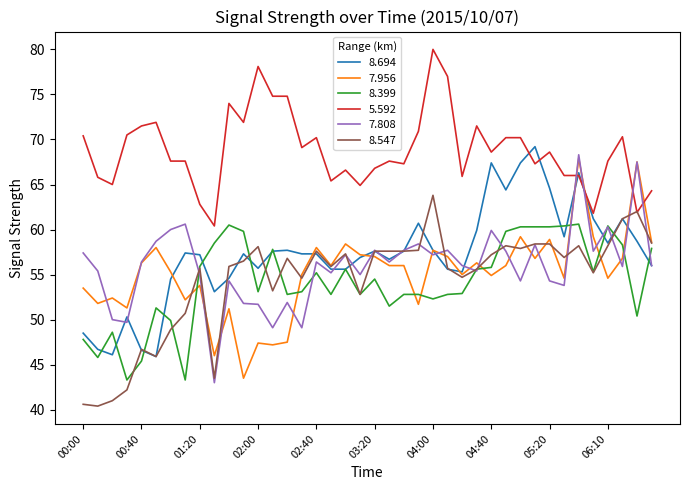

Which series has the largest total across all categories?

5.592